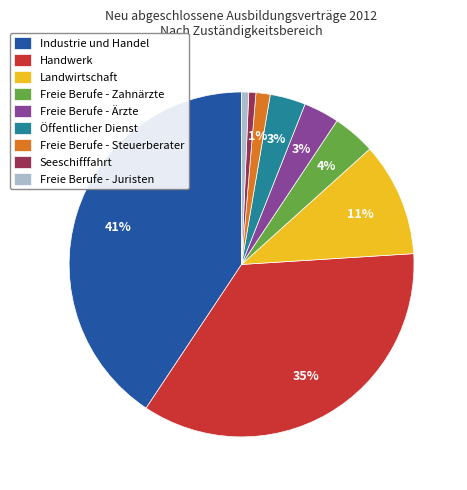

To the nearest percent, what percentage of the pie is Freie Berufe - Steuerberater?

1%